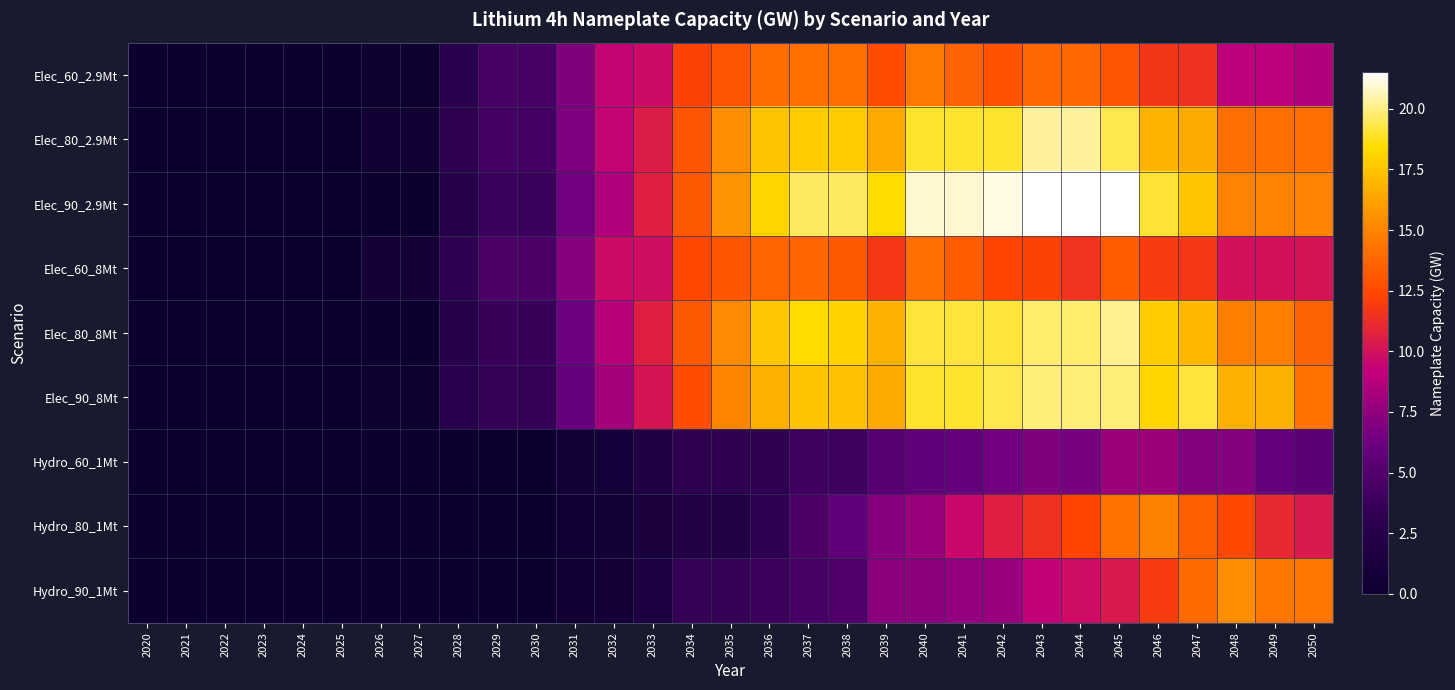

How many categories are shown in the chart?

31